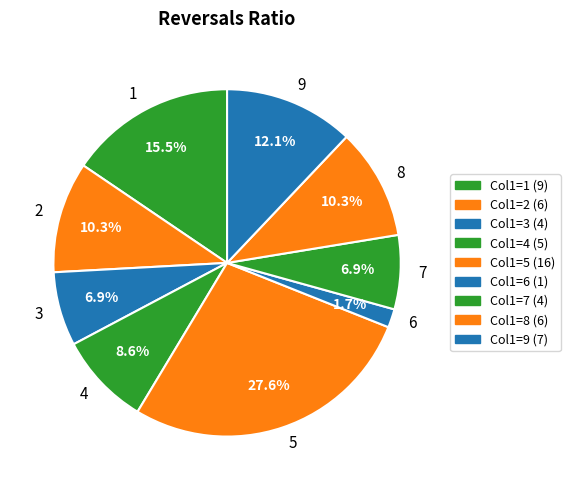

To the nearest percent, what is the difference between the largest and smallest slice percentages?

26%